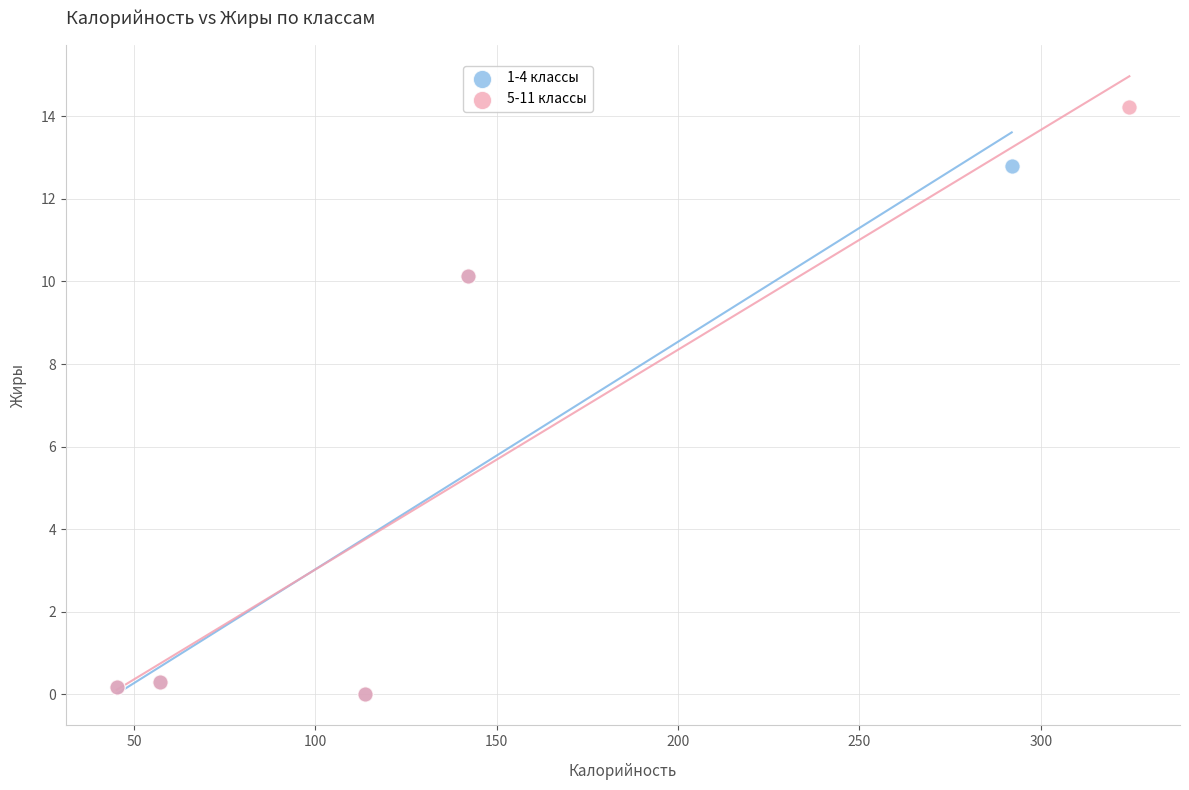

Which series has the widest spread of Y values?

5-11 классы